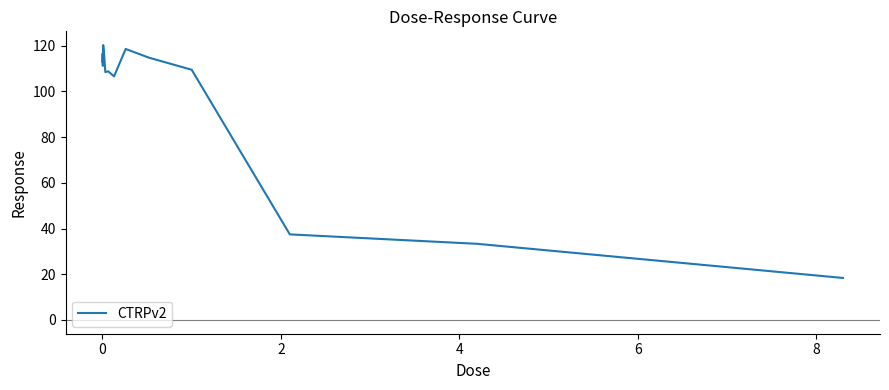

How many categories are shown in the chart?

14